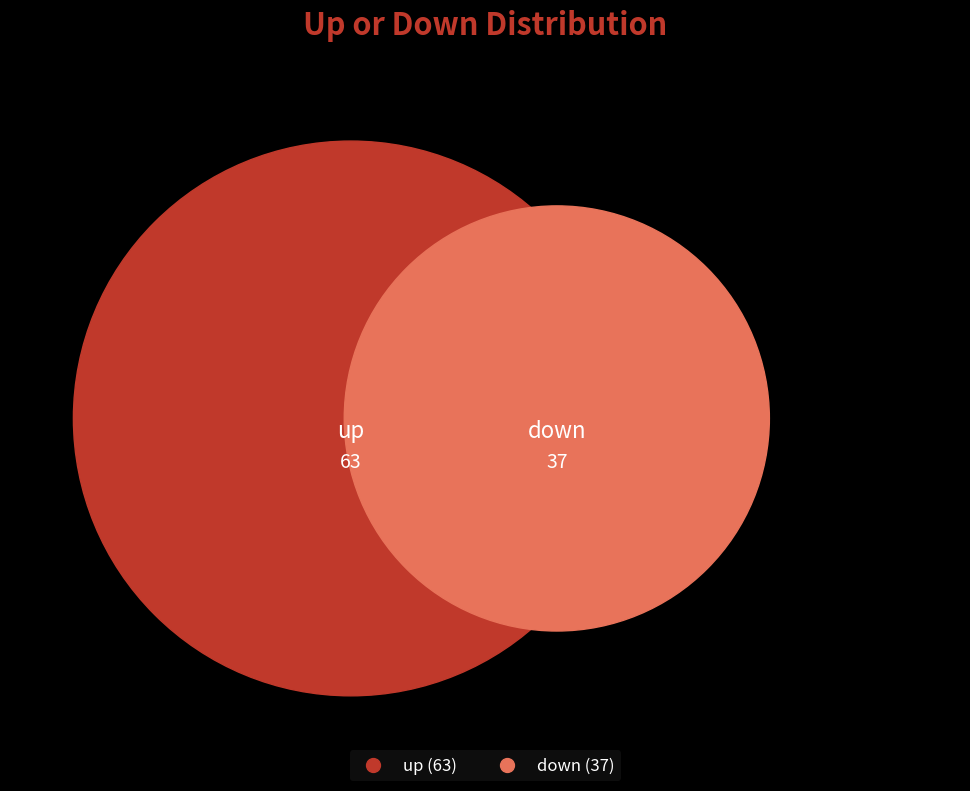

Is there a majority slice in this chart?

Yes